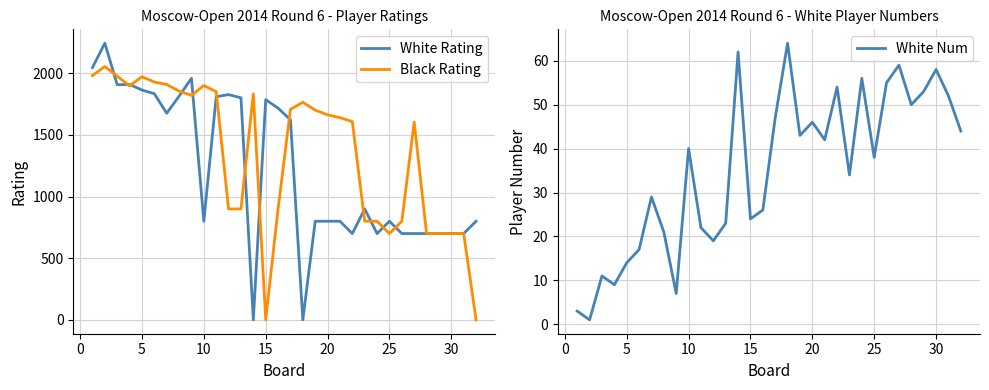

What is the average value of the White Num series?

35